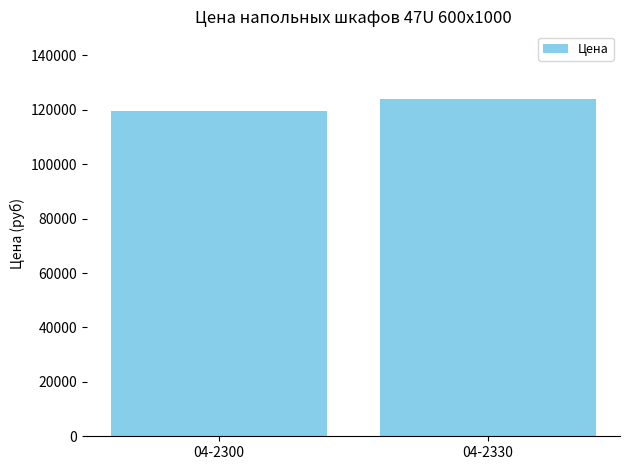

Approximately how many times larger is the value at 04-2330 compared to 04-2300?

1.0